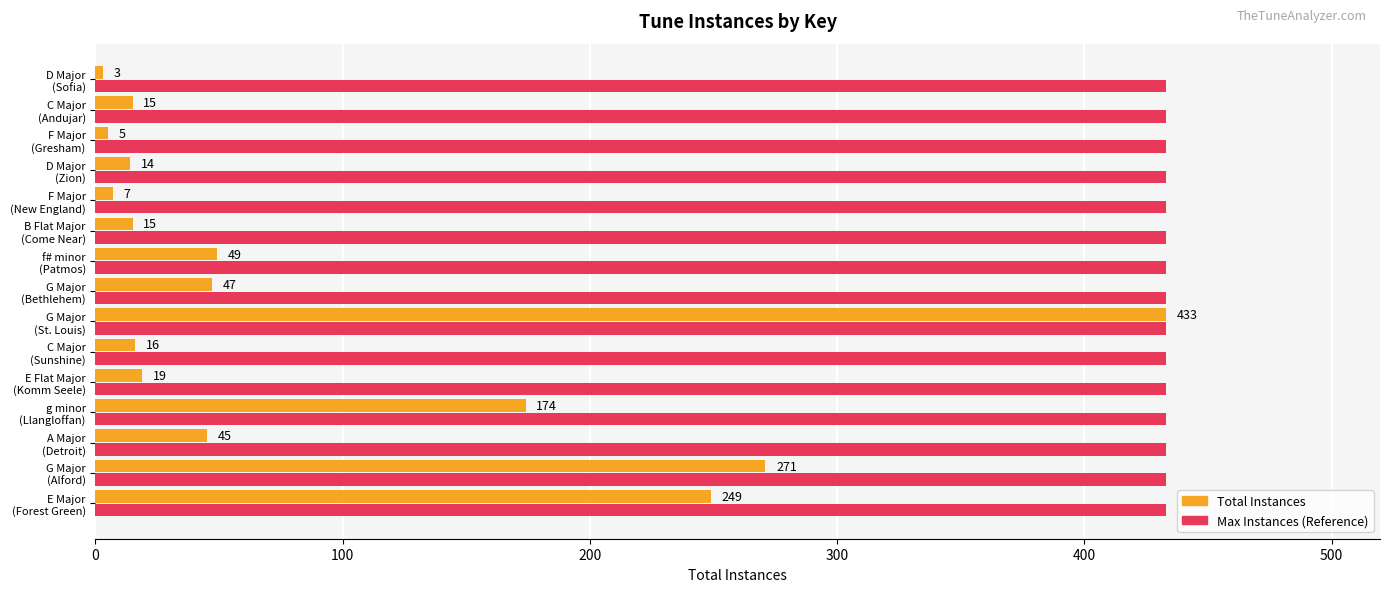

What is the sum of all Total Instances values?

1362